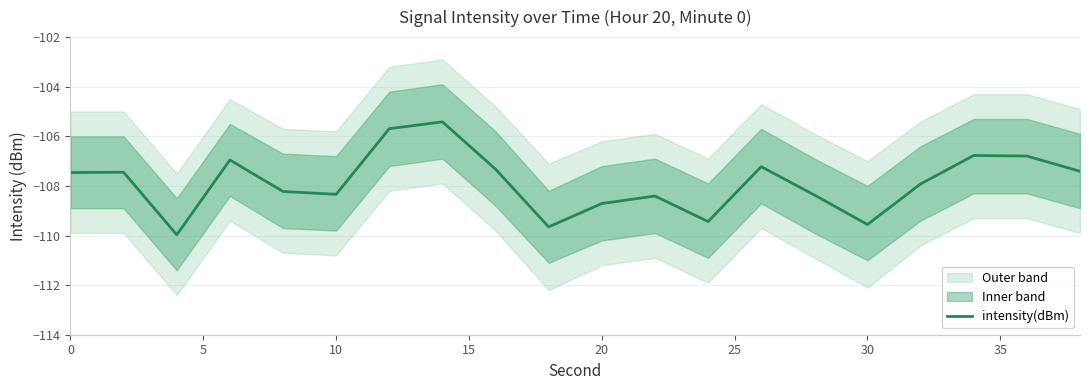

What is the lowest value of the intensity(dBm) series?

-110.0